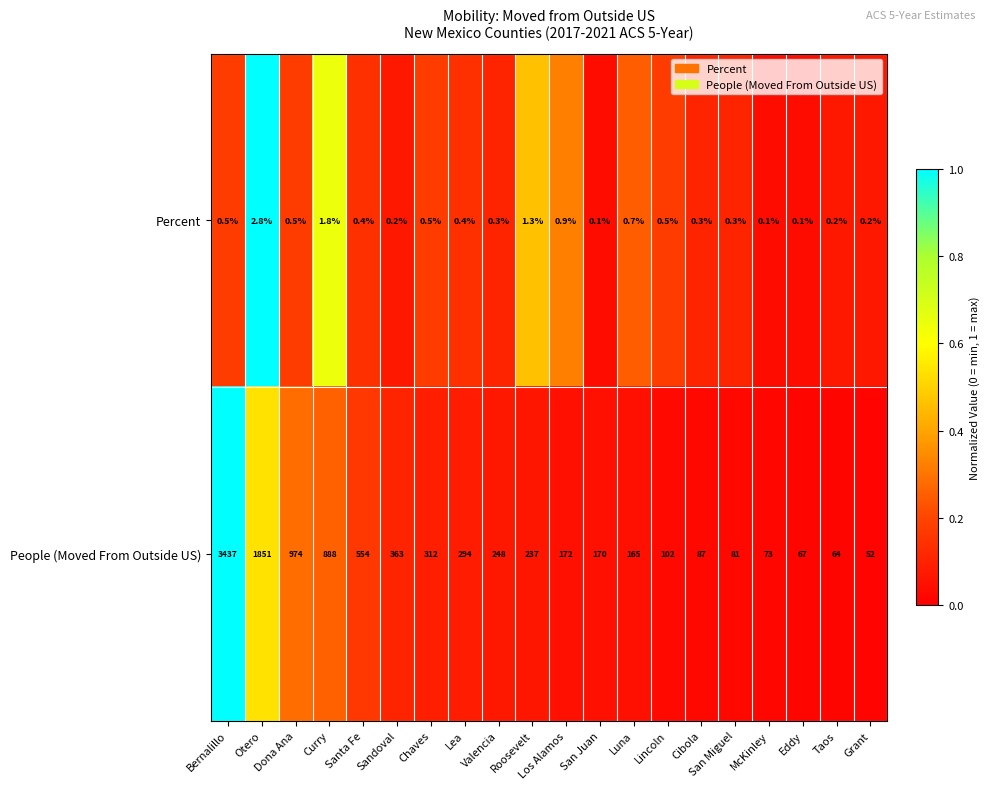

True or false: People (Moved From Outside US) has a value of 73.0 at McKinley.

True